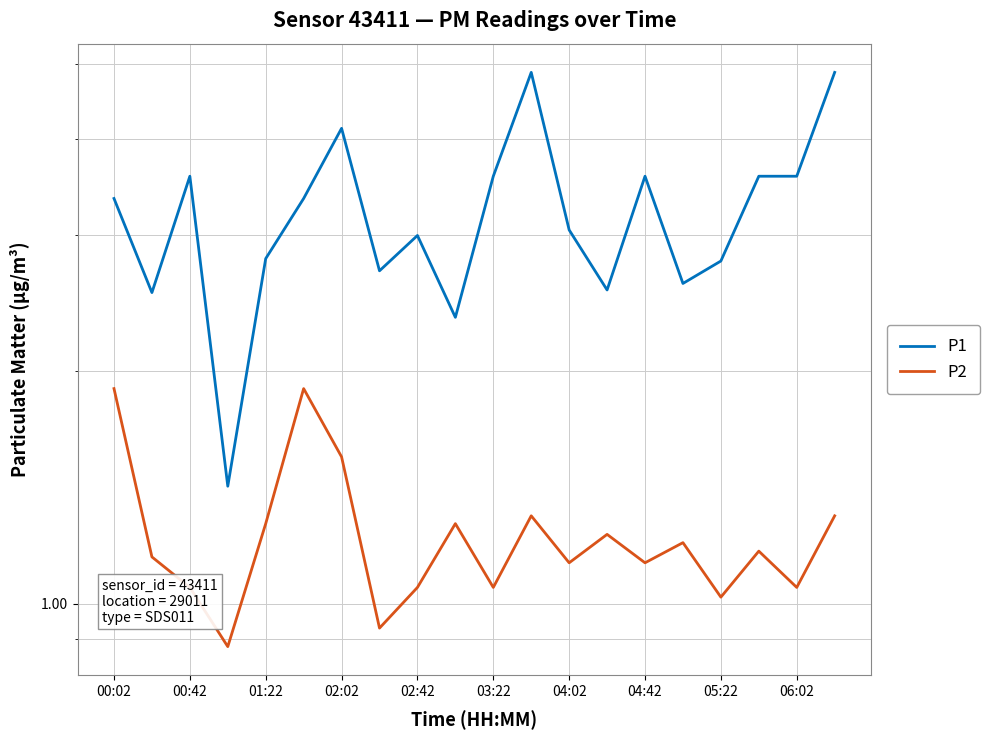

True or false: P1 and P2 intersect in this chart.

False